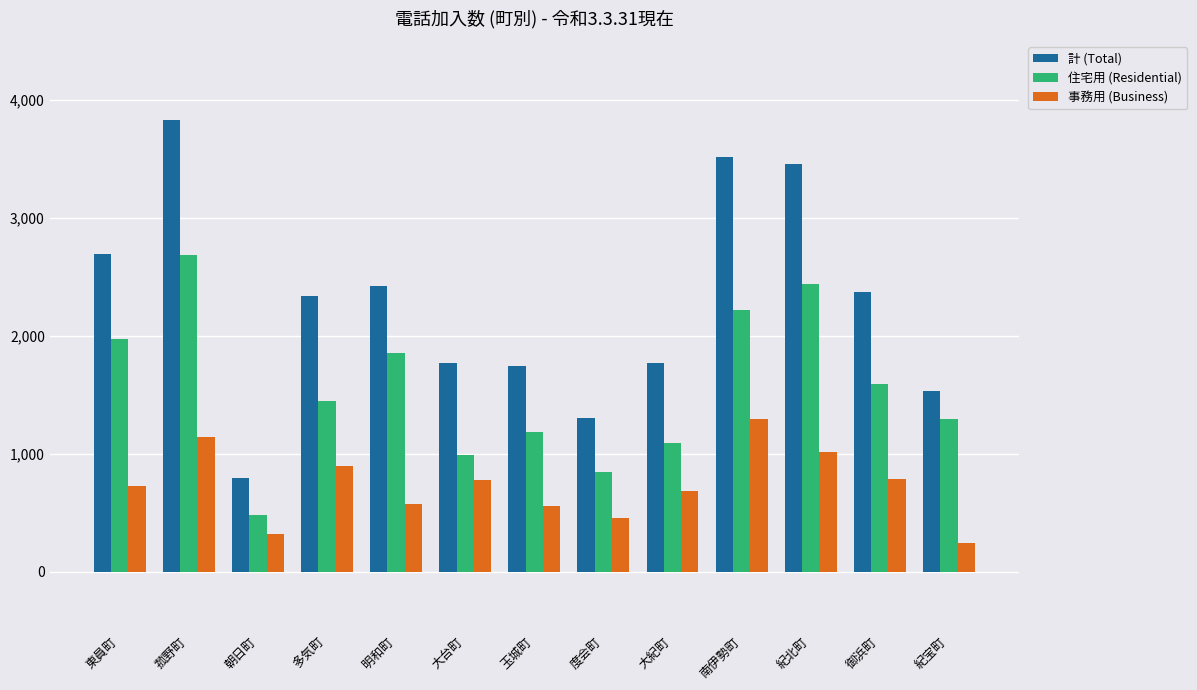

Where is 計 (Total) nearest to the value 2313?

多気町